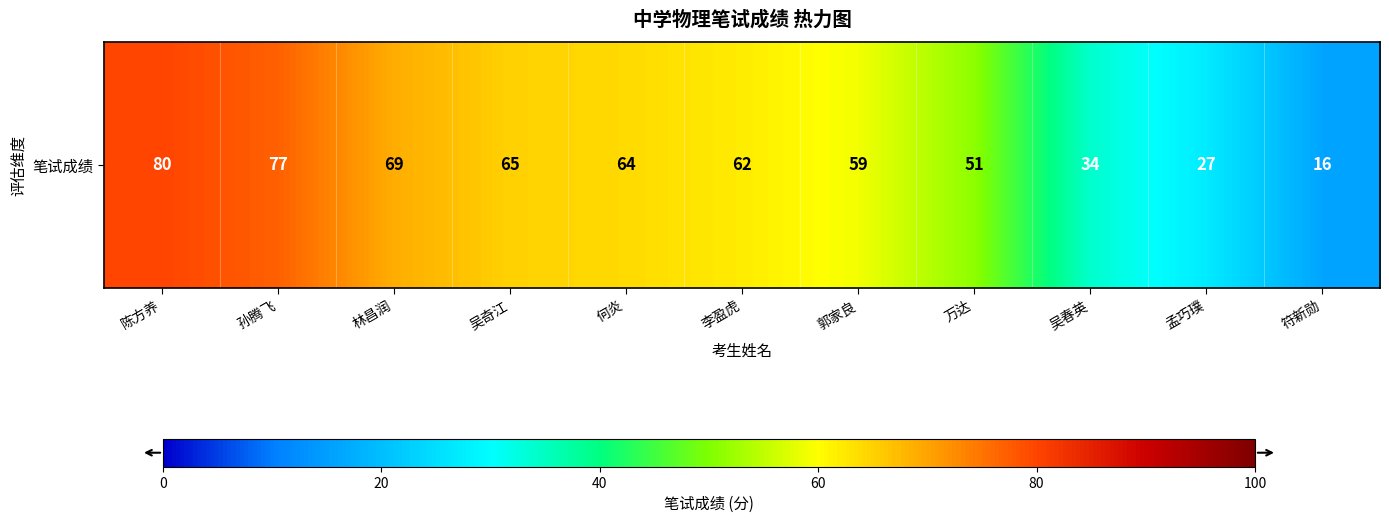

Is it true that the value at 陈方养 is 80?

True